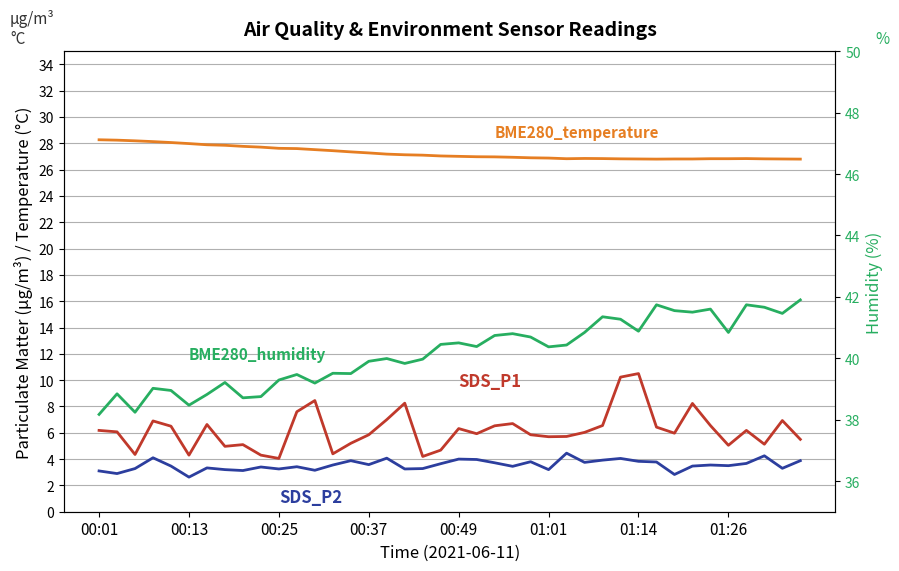

What are all the series names shown in the legend?

SDS_P1, SDS_P2, BME280_temperature, BME280_humidity